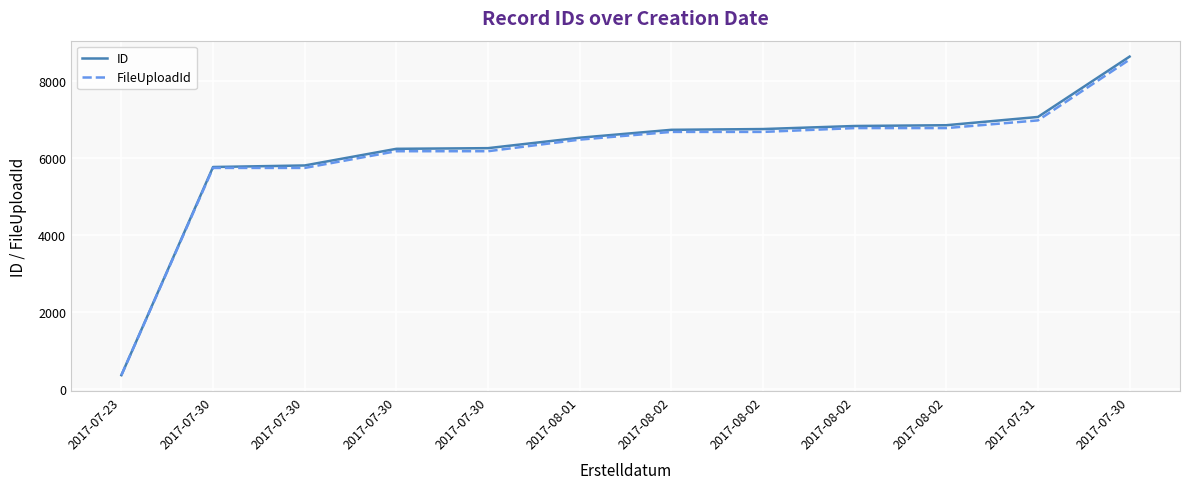

Is this an area chart (filled region under the line)?

No